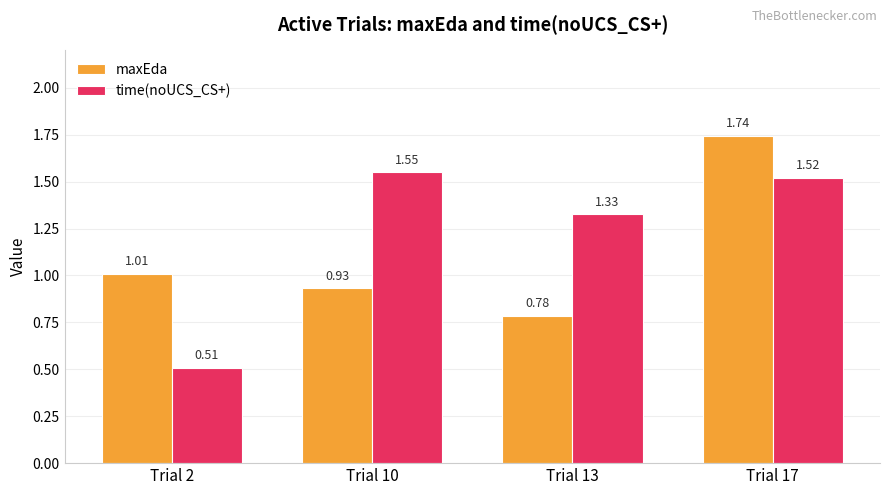

Which series has the widest spread of values?

time(noUCS_CS+)